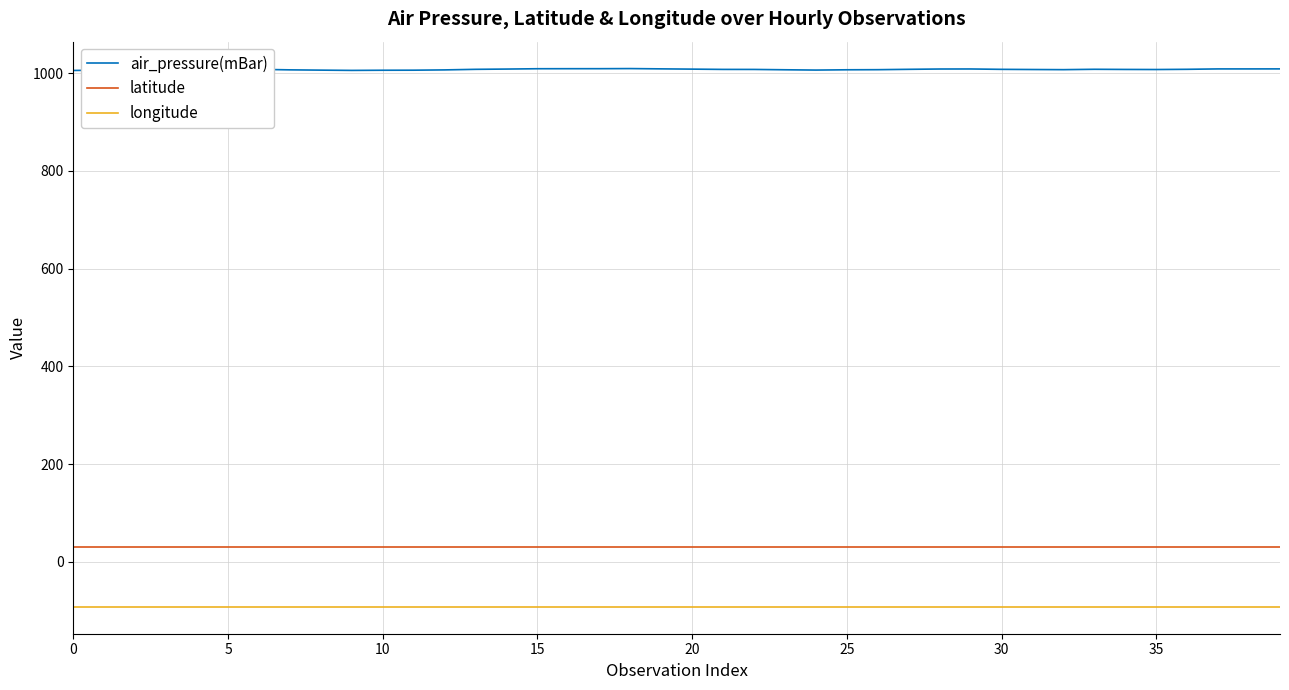

True or false: latitude and longitude intersect in this chart.

False